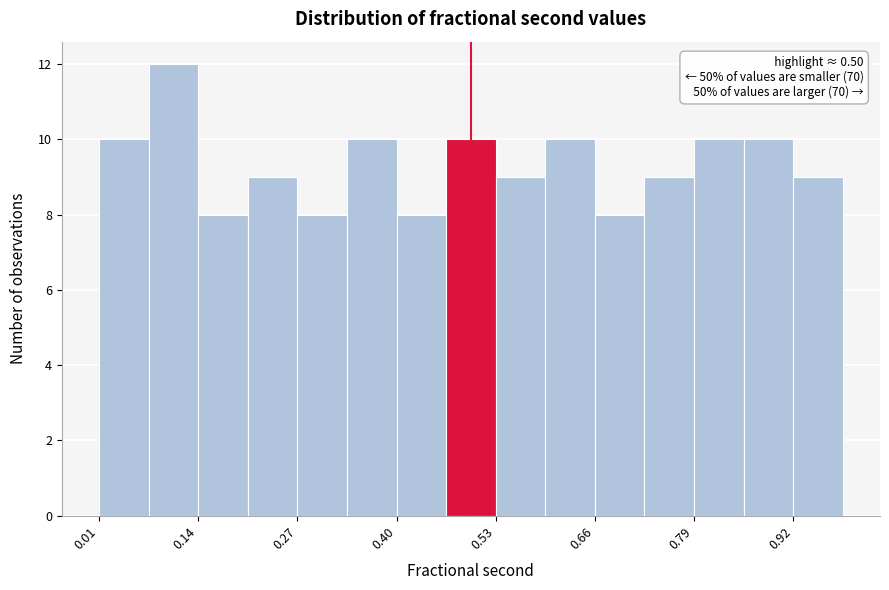

Around what value on the x-axis is the tallest bar? Give the approximate position of its centre, as read against the axis.

0.10